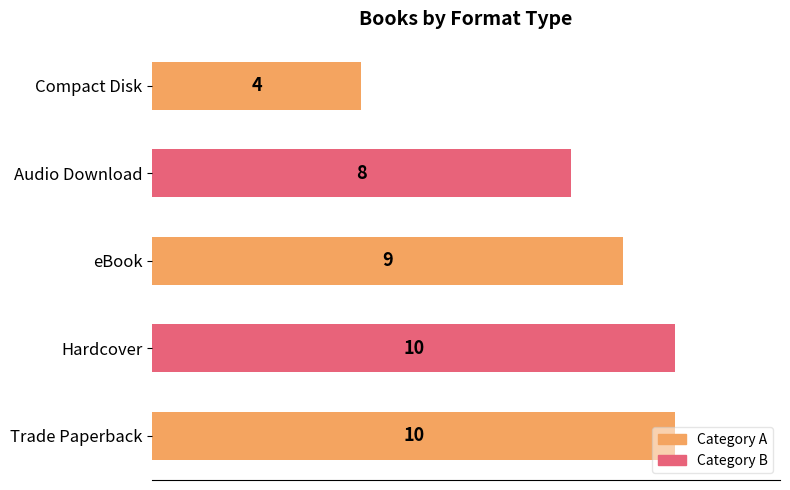

Is it true that the value at eBook is 9?

True